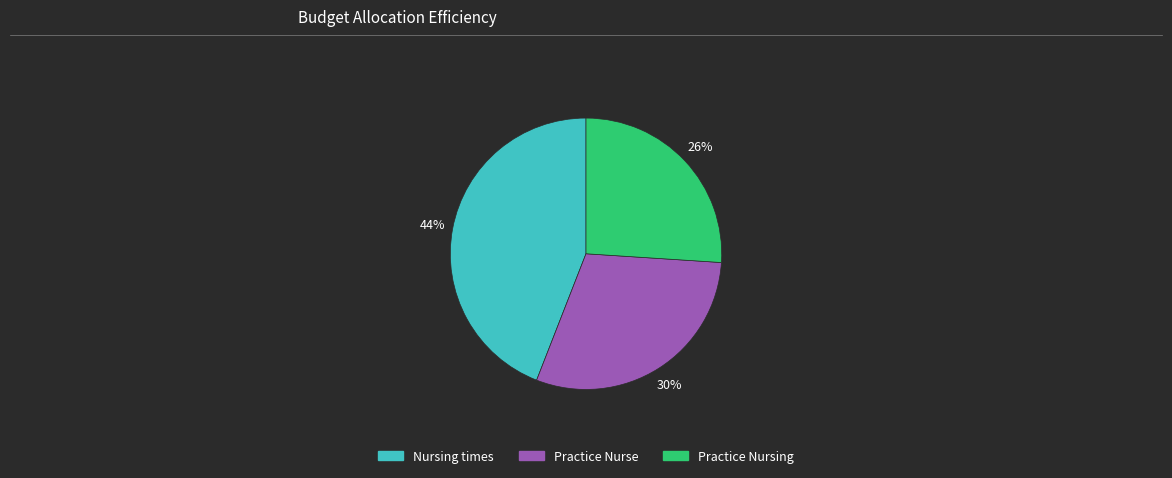

What is the largest slice in the pie chart?

Nursing times